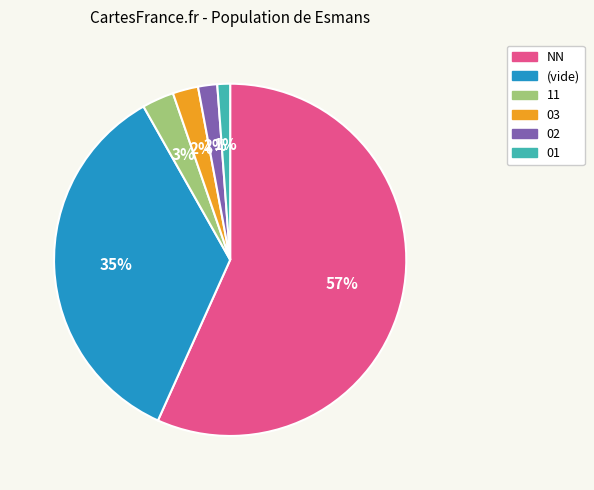

True or false: (vide) accounts for 35% of the total.

True